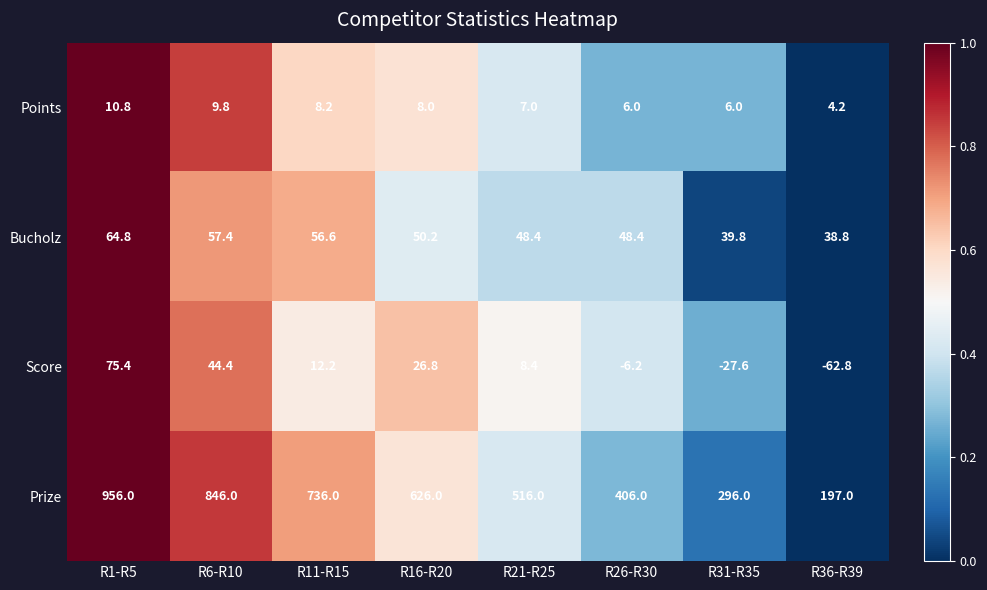

At which category is the sum across all series the highest?

R1-R5